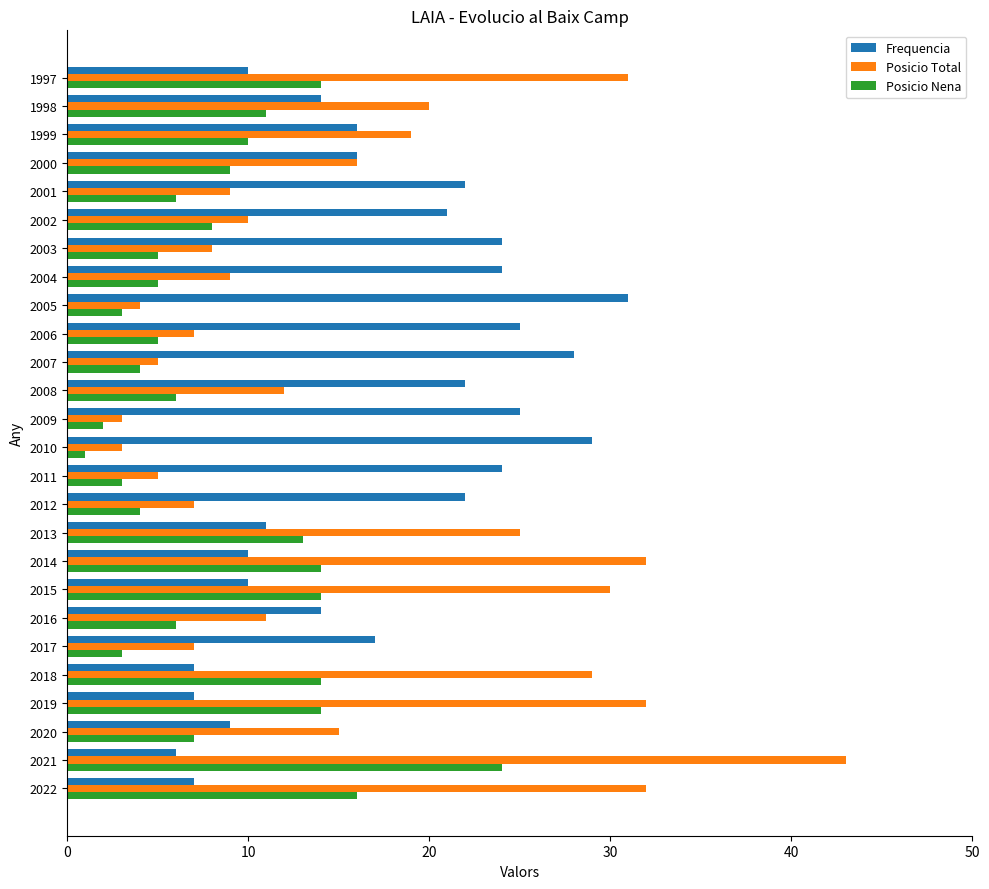

Which category has the lowest value in the Posicio Nena series?

2010